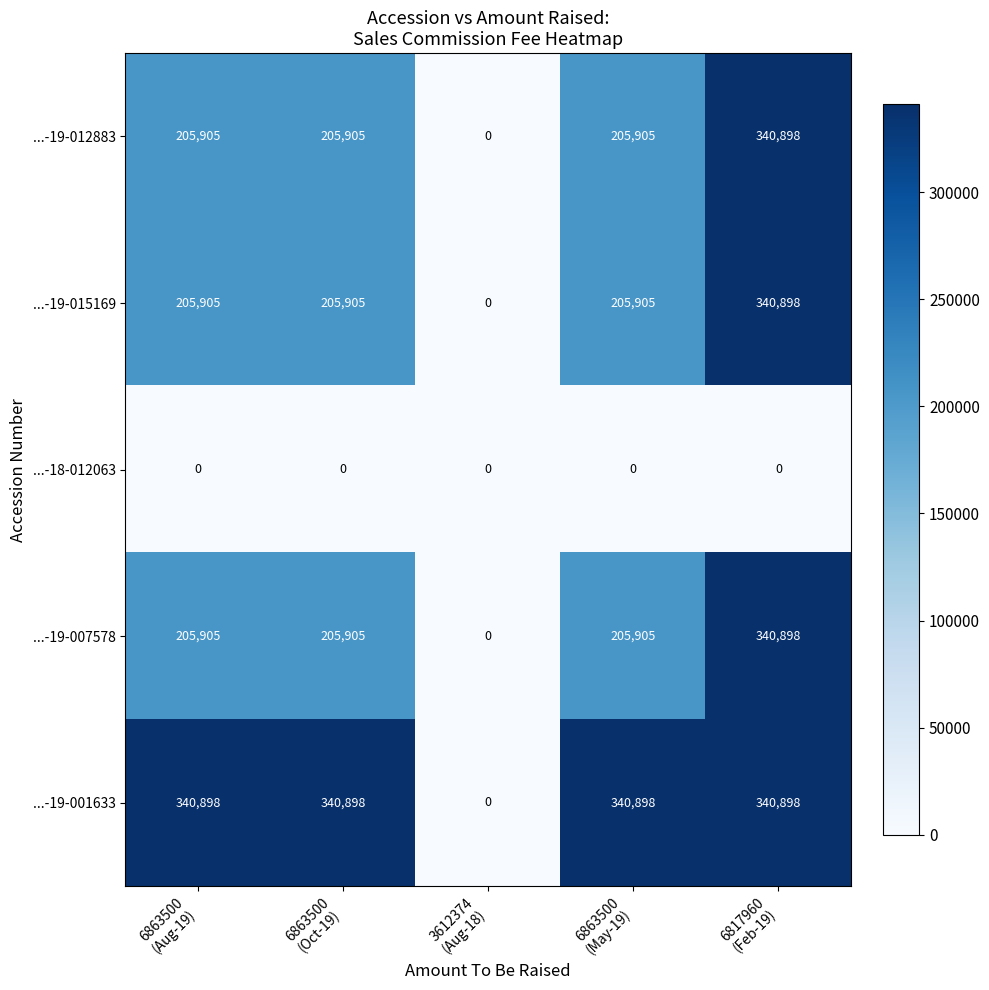

What is the average value of the ...-19-007578 series?

191723